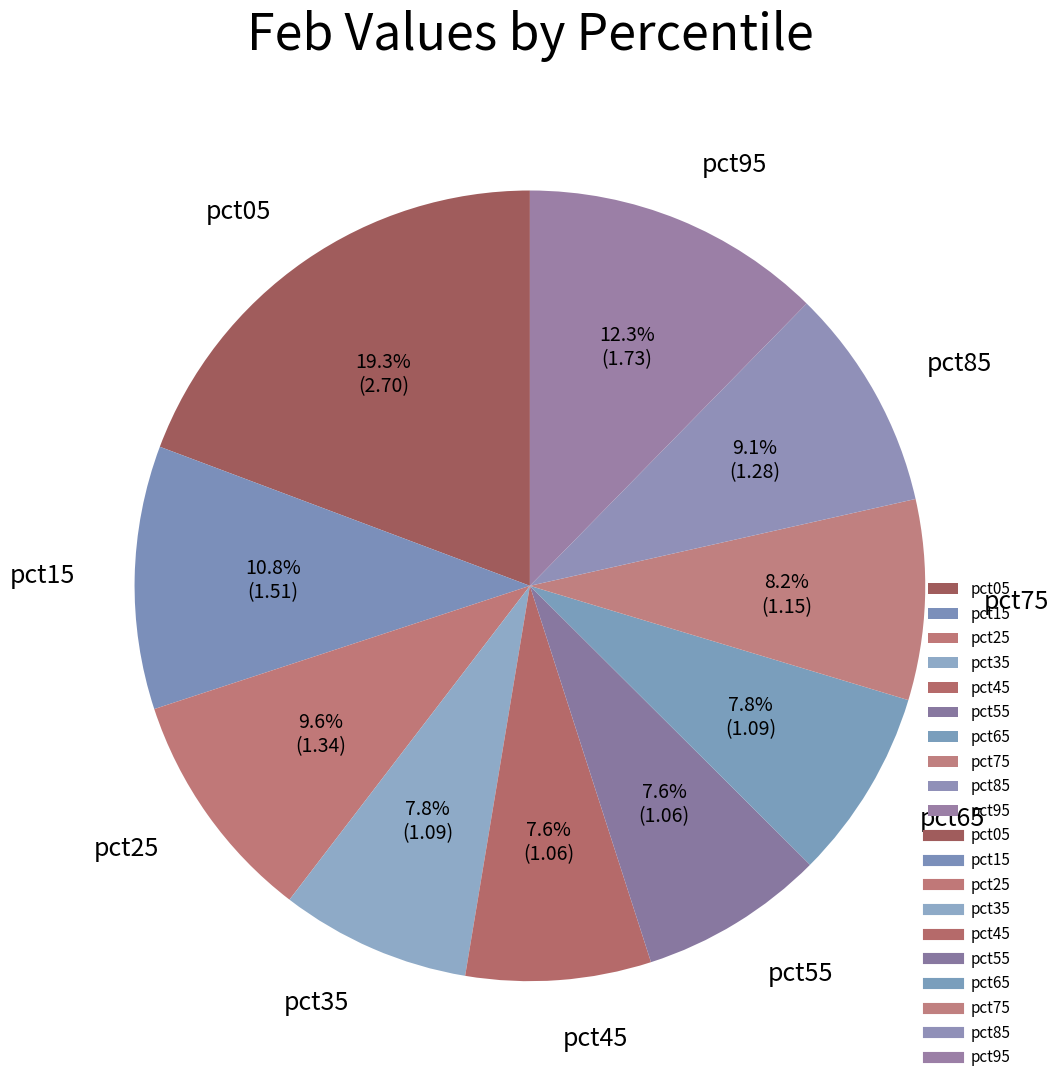

Is it true that pct55 is 8% of the pie?

True